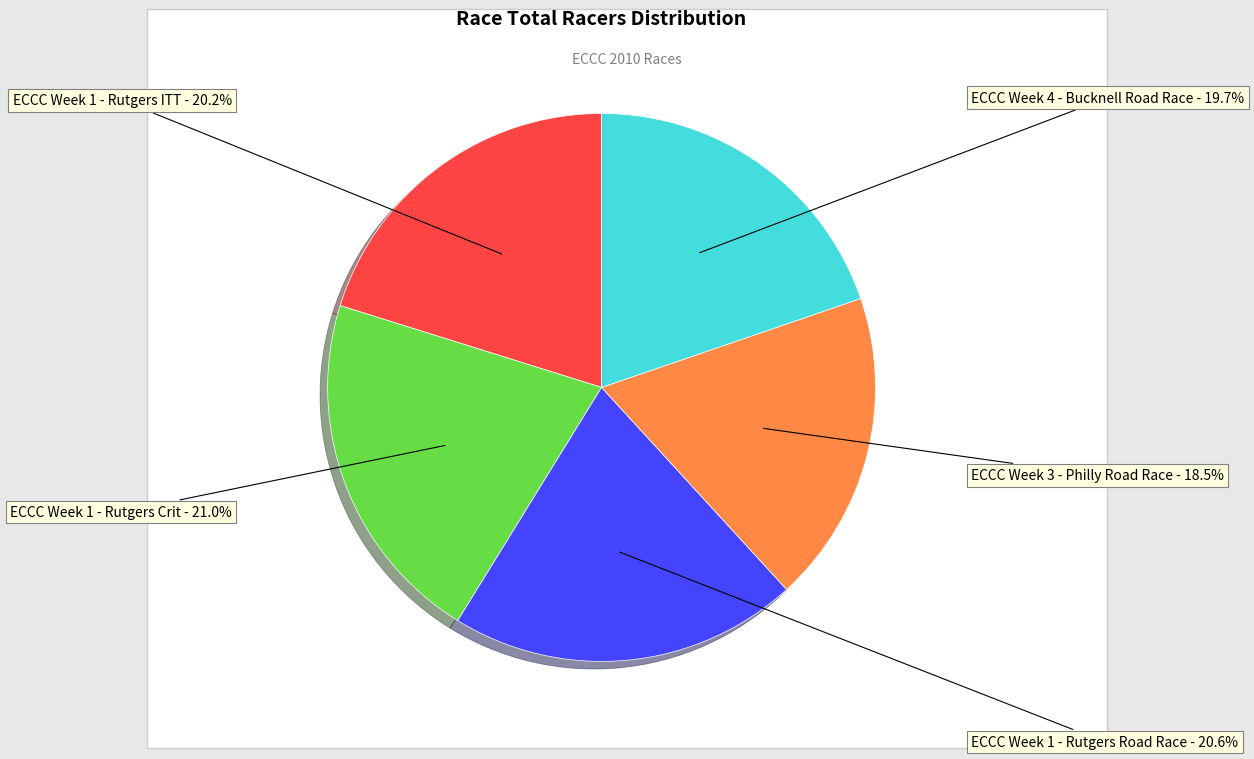

Between ECCC Week 3 - Philly Road Race and ECCC Week 4 - Bucknell Road Race, which is larger?

ECCC Week 4 - Bucknell Road Race